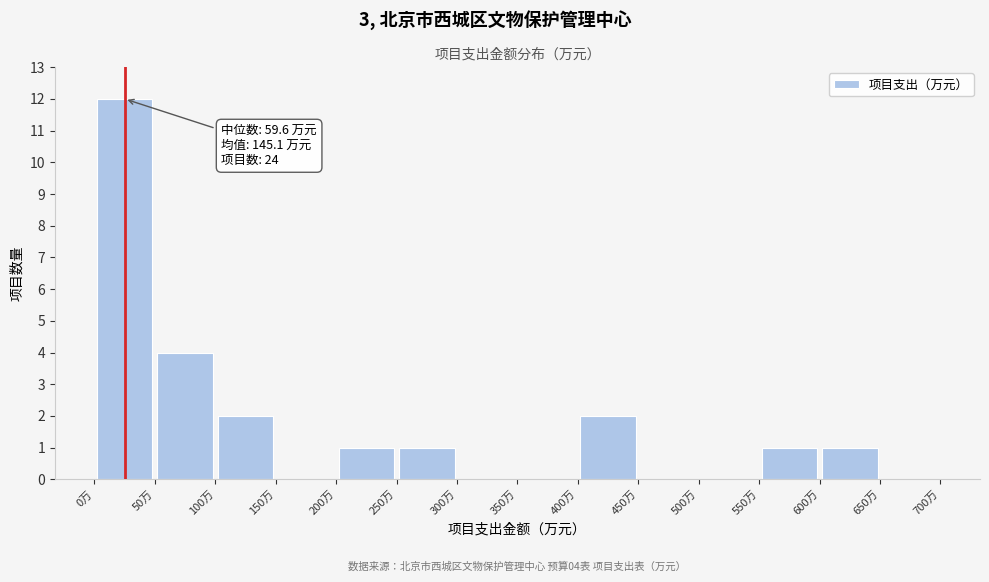

Which range on the x-axis has the tallest bar?

0 to 50